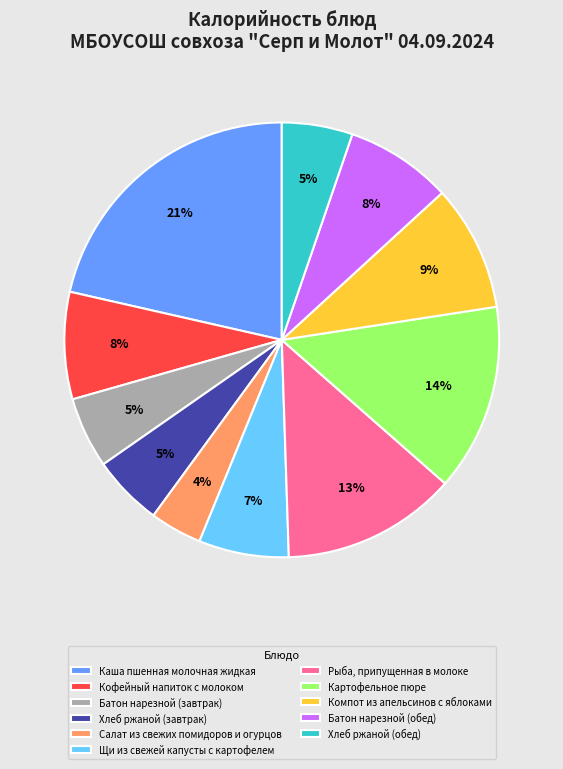

Is it true that Хлеб ржаной (завтрак) is 5% of the pie?

True